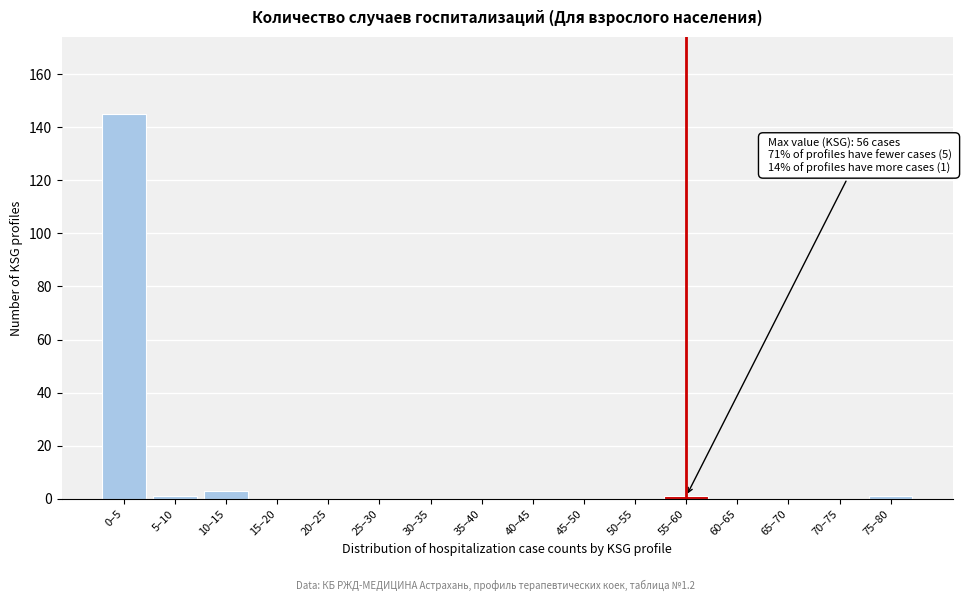

Reading left to right, list all the values displayed in this chart.

0–5=145	5–10=1	10–15=3	15–20=0	20–25=0	25–30=0	30–35=0	35–40=0	40–45=0	45–50=0	50–55=0	55–60=1	60–65=0	65–70=0	70–75=0	75–80=1